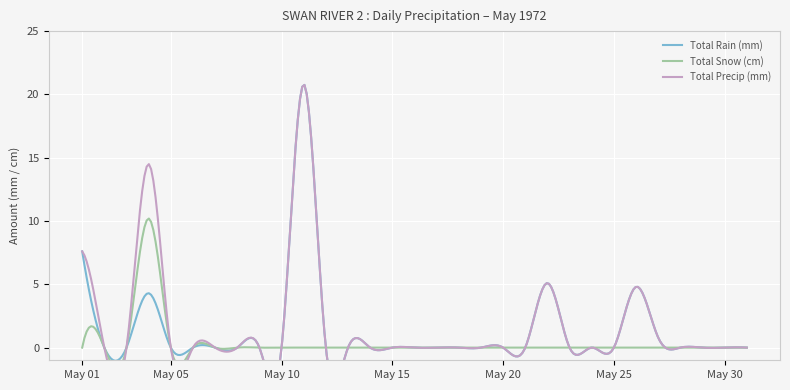

Which series has the largest range (max minus min)?

Total Rain (mm)